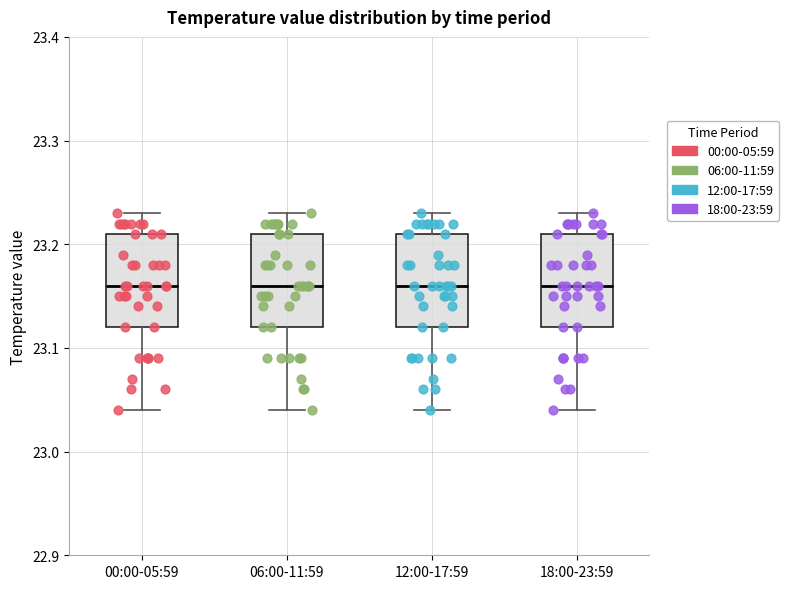

Reading left to right, transcribe this box plot: for each box, give where its median line is, the range the box spans, and where its two whiskers end, as read against the y-axis. The values are not printed on the chart, so give them approximately, as read against the axis.

00:00-05:59: median 23.16, box 23.12 to 23.21, whiskers 23.04 to 23.23
06:00-11:59: median 23.16, box 23.12 to 23.21, whiskers 23.04 to 23.23
12:00-17:59: median 23.16, box 23.12 to 23.21, whiskers 23.04 to 23.23
18:00-23:59: median 23.16, box 23.12 to 23.21, whiskers 23.04 to 23.23